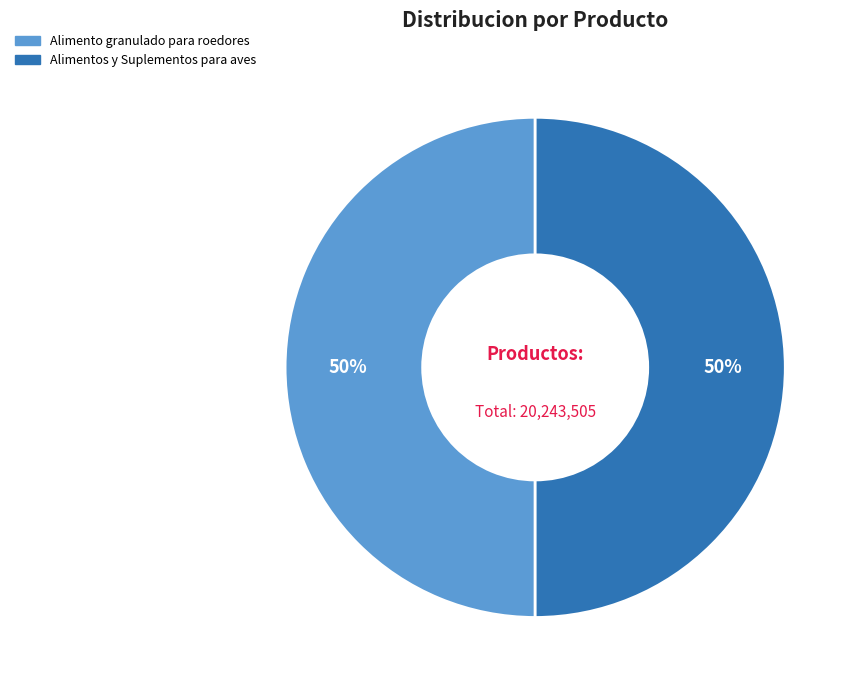

Is the sum of Alimento granulado para roedores and Alimentos y Suplementos para aves greater than half?

Yes